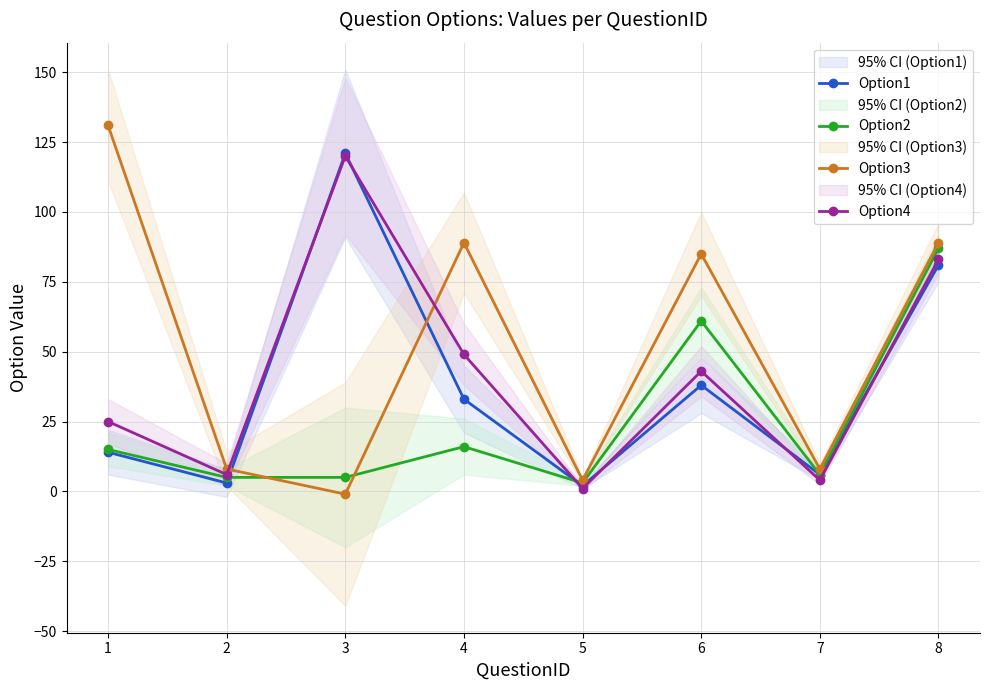

Which label corresponds to the largest value in the chart?

1